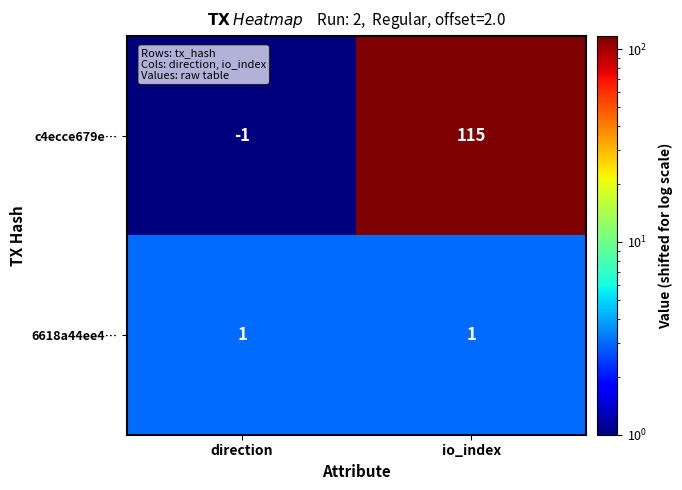

Which series has the largest range (max minus min)?

c4ecce679e…